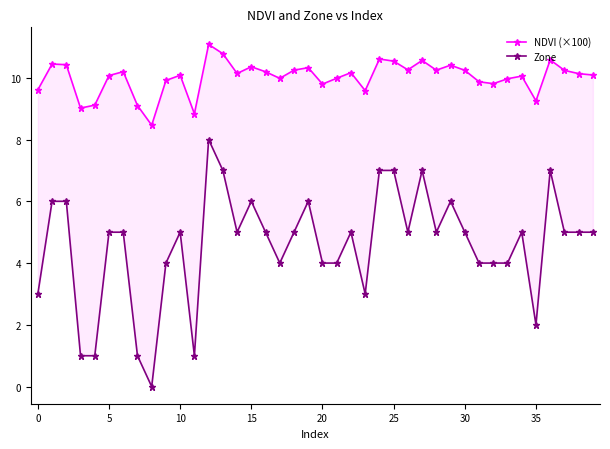

Does the chart have visible grid lines?

No